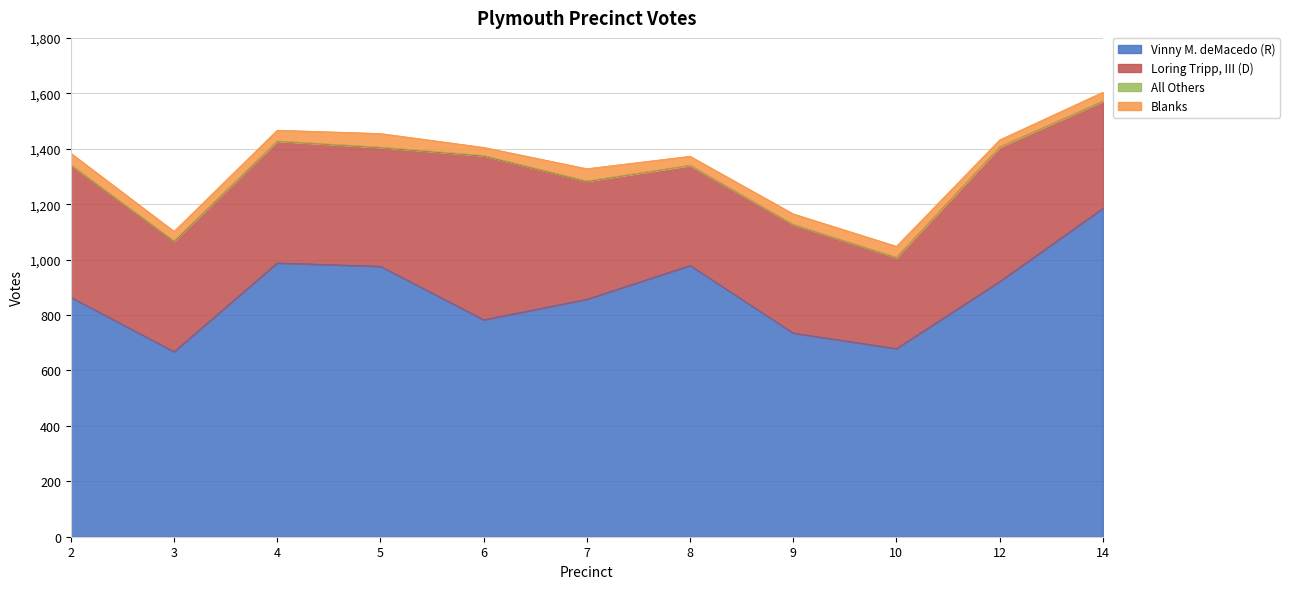

Where does the All Others series first go above 1?

3